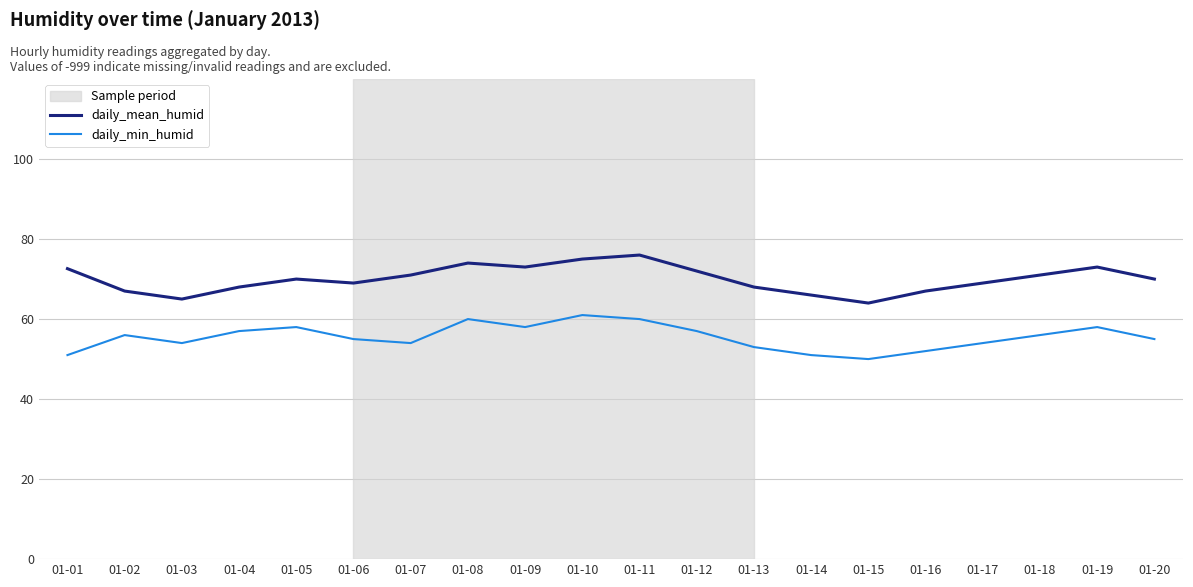

True or false: daily_min_humid and daily_mean_humid intersect in this chart.

False